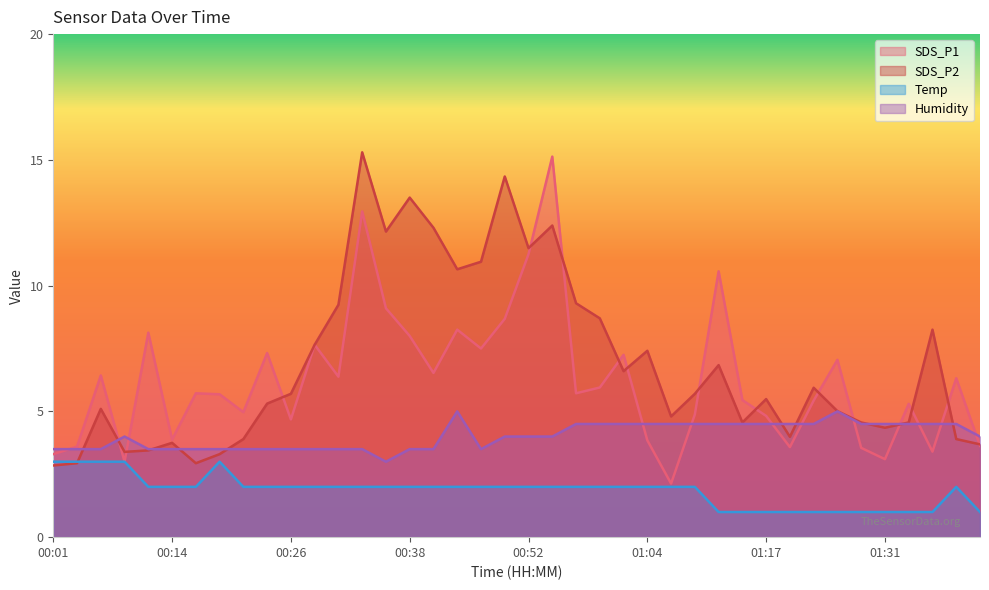

How many lines are shown in the chart?

4